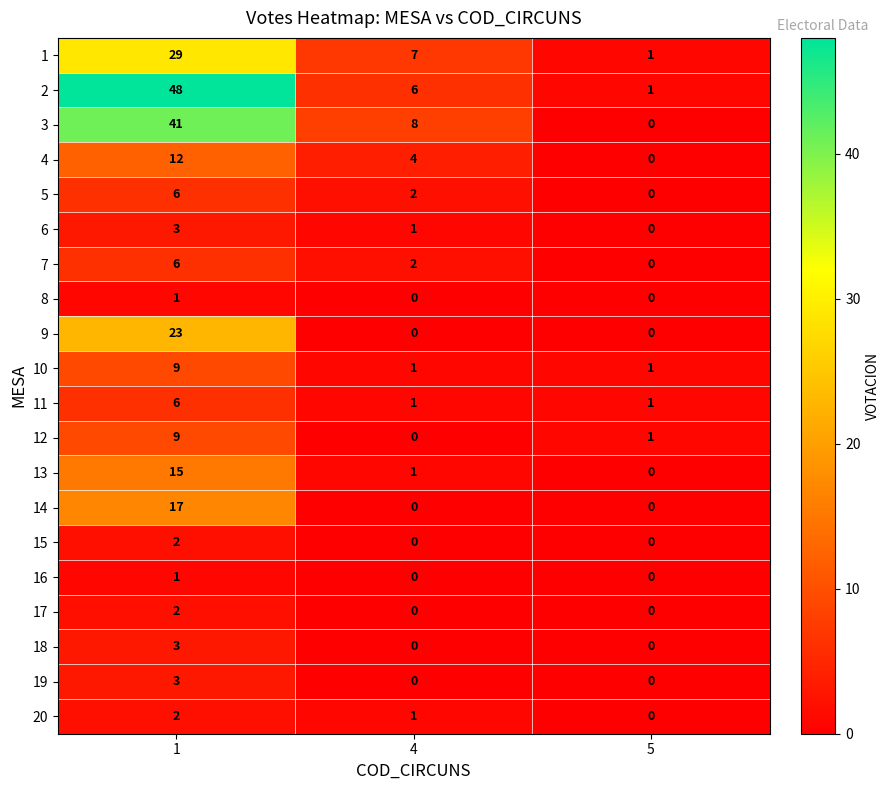

Is it true that 3 equals 8 at 4?

True